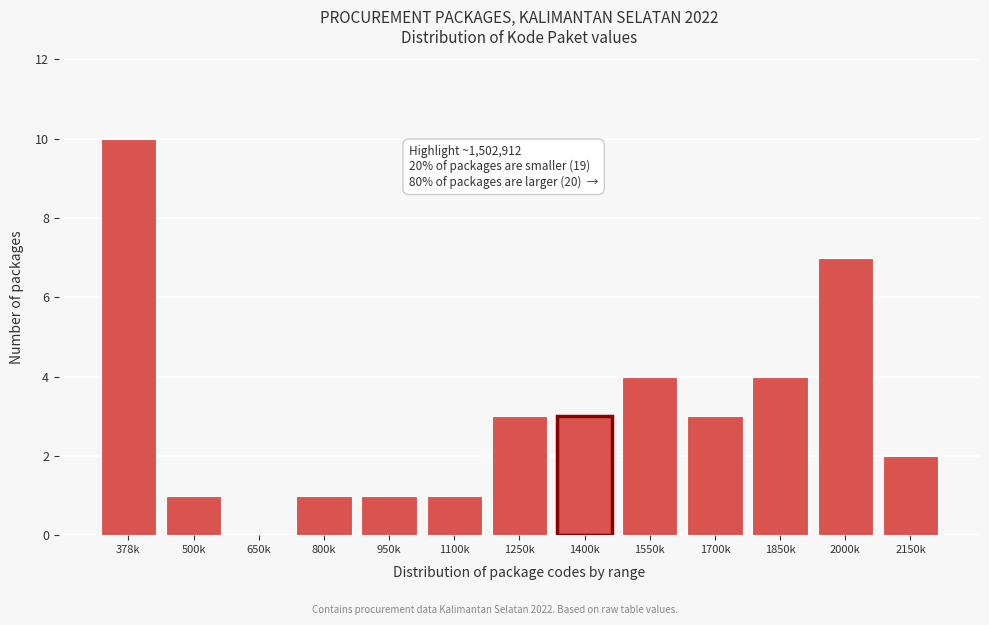

Reading left to right, what are all the values shown in this chart?

378k=10	500k=1	650k=0	800k=1	950k=1	1100k=1	1250k=3	1400k=3	1550k=4	1700k=3	1850k=4	2000k=7	2150k=2